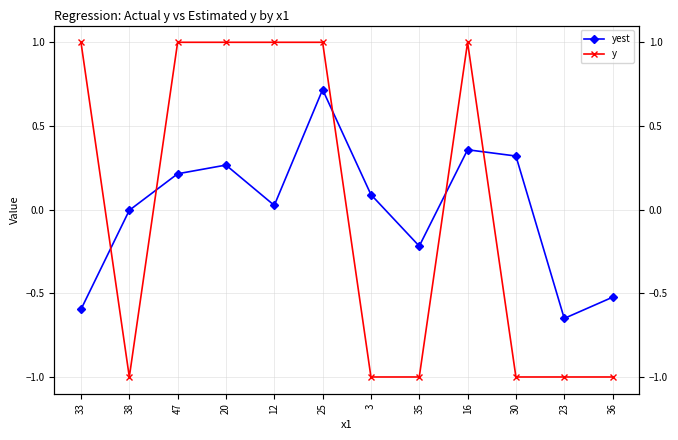

How many lines are shown in the chart?

2